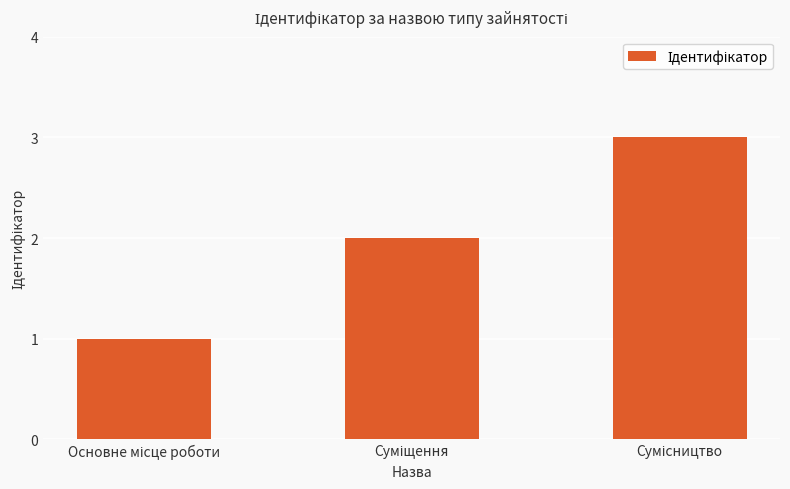

What is the sum of all values?

6